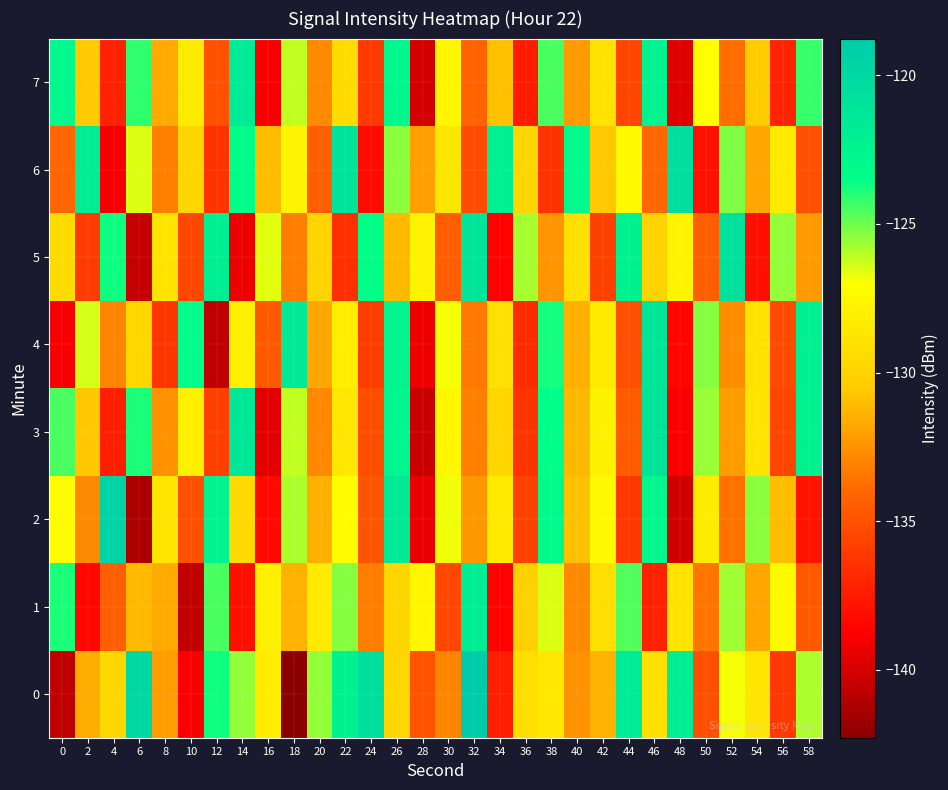

Reading left to right, extract all data points from this chart.

0: 0=-140.7	2=-131.5	4=-129.7	6=-120.0	8=-132.2	10=-138.8	12=-123.6	14=-125.5	16=-128.2	18=-142.3	20=-125.5	22=-122.3	24=-120.4	26=-129.7	28=-134.9	30=-132.9	32=-118.8	34=-137.3	36=-129.3	38=-128.7	40=-132.5	42=-131.4	44=-121.6	46=-129.1	48=-121.8	50=-135.0	52=-126.9	54=-128.7	56=-136.2	58=-125.9
1: 0=-123.9	2=-138.4	4=-134.3	6=-131.1	8=-131.7	10=-140.6	12=-124.5	14=-138.0	16=-128.0	18=-131.4	20=-128.5	22=-125.3	24=-133.2	26=-129.8	28=-127.6	30=-135.4	32=-121.9	34=-138.7	36=-130.1	38=-126.5	40=-132.8	42=-129.3	44=-124.6	46=-137.2	48=-128.9	50=-133.5	52=-125.7	54=-131.8	56=-127.4	58=-134.6
2: 0=-127.3	2=-132.8	4=-119.5	6=-141.2	8=-128.7	10=-135.1	12=-122.4	14=-129.6	16=-138.3	18=-125.9	20=-131.5	22=-127.2	24=-134.8	26=-121.6	28=-139.4	30=-126.8	32=-132.3	34=-128.5	36=-135.7	38=-123.1	40=-130.9	42=-127.4	44=-136.2	46=-122.8	48=-140.1	50=-128.3	52=-133.6	54=-125.4	56=-131.0	58=-137.8
3: 0=-124.5	2=-130.7	4=-137.3	6=-123.9	8=-132.5	10=-128.1	12=-135.8	14=-121.3	16=-139.6	18=-126.2	20=-132.9	22=-128.6	24=-135.2	26=-122.7	28=-140.3	30=-127.5	32=-133.1	34=-129.8	36=-136.4	38=-123.5	40=-131.2	42=-127.9	44=-134.5	46=-121.0	48=-138.8	50=-125.6	52=-132.1	54=-128.8	56=-135.5	58=-122.3
4: 0=-138.9	2=-126.4	4=-133.0	6=-129.7	8=-136.3	10=-123.2	12=-140.7	14=-128.0	16=-134.6	18=-121.5	20=-131.8	22=-128.2	24=-135.9	26=-122.6	28=-139.2	30=-126.9	32=-133.4	34=-129.1	36=-136.7	38=-123.8	40=-131.5	42=-128.4	44=-135.1	46=-121.2	48=-138.5	50=-125.3	52=-132.7	54=-128.9	56=-135.3	58=-122.1
5: 0=-129.4	2=-136.0	4=-123.7	6=-140.5	8=-128.8	10=-135.4	12=-122.0	14=-139.3	16=-126.6	18=-133.2	20=-129.9	22=-136.5	24=-123.4	26=-131.1	28=-127.8	30=-134.4	32=-121.1	34=-138.7	36=-125.8	38=-132.4	40=-129.1	42=-135.7	44=-122.3	46=-130.0	48=-127.7	50=-134.3	52=-120.8	54=-138.0	56=-125.5	58=-132.2
6: 0=-134.1	2=-121.8	4=-139.0	6=-126.5	8=-133.1	10=-129.8	12=-136.4	14=-123.3	16=-131.0	18=-127.7	20=-134.3	22=-120.9	24=-138.2	26=-125.4	28=-132.0	30=-128.7	32=-135.3	34=-122.1	36=-129.8	38=-136.4	40=-123.0	42=-130.7	44=-127.4	46=-134.0	48=-120.6	50=-137.9	52=-125.2	54=-131.8	56=-128.5	58=-135.1
7: 0=-122.9	2=-130.6	4=-137.2	6=-124.1	8=-131.7	10=-128.4	12=-135.0	14=-121.7	16=-138.9	18=-126.2	20=-132.8	22=-129.5	24=-136.1	26=-122.8	28=-140.0	30=-127.6	32=-134.2	34=-130.9	36=-137.5	38=-124.5	40=-132.2	42=-128.9	44=-135.5	46=-122.4	48=-139.7	50=-127.1	52=-133.8	54=-130.5	56=-137.1	58=-124.2